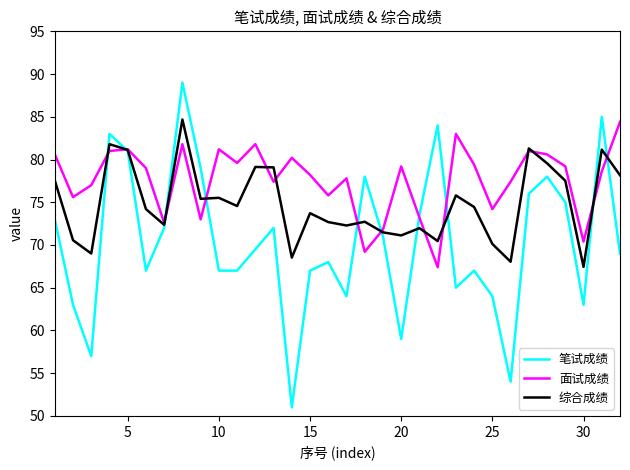

What is the difference between the maximum and minimum values in the 面试成绩 series?

17.0